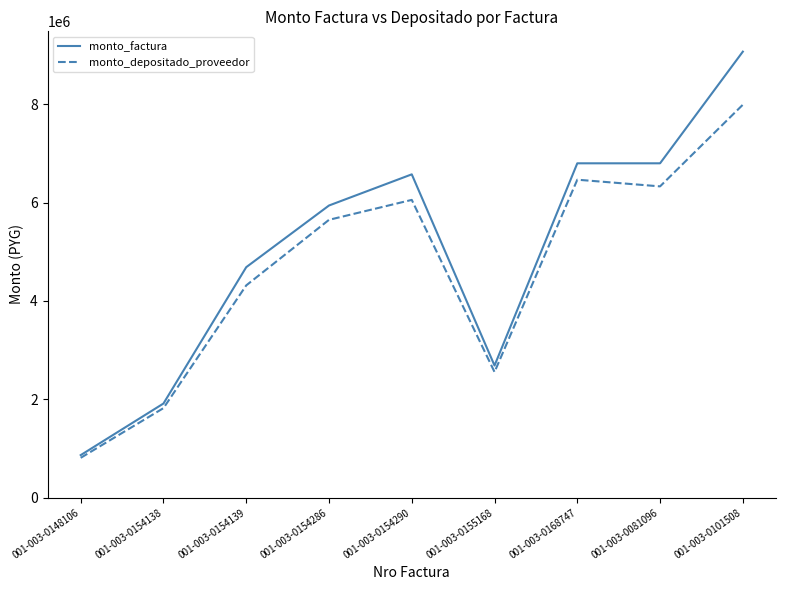

At which label is monto_factura closest to 4966500?

001-003-0154139